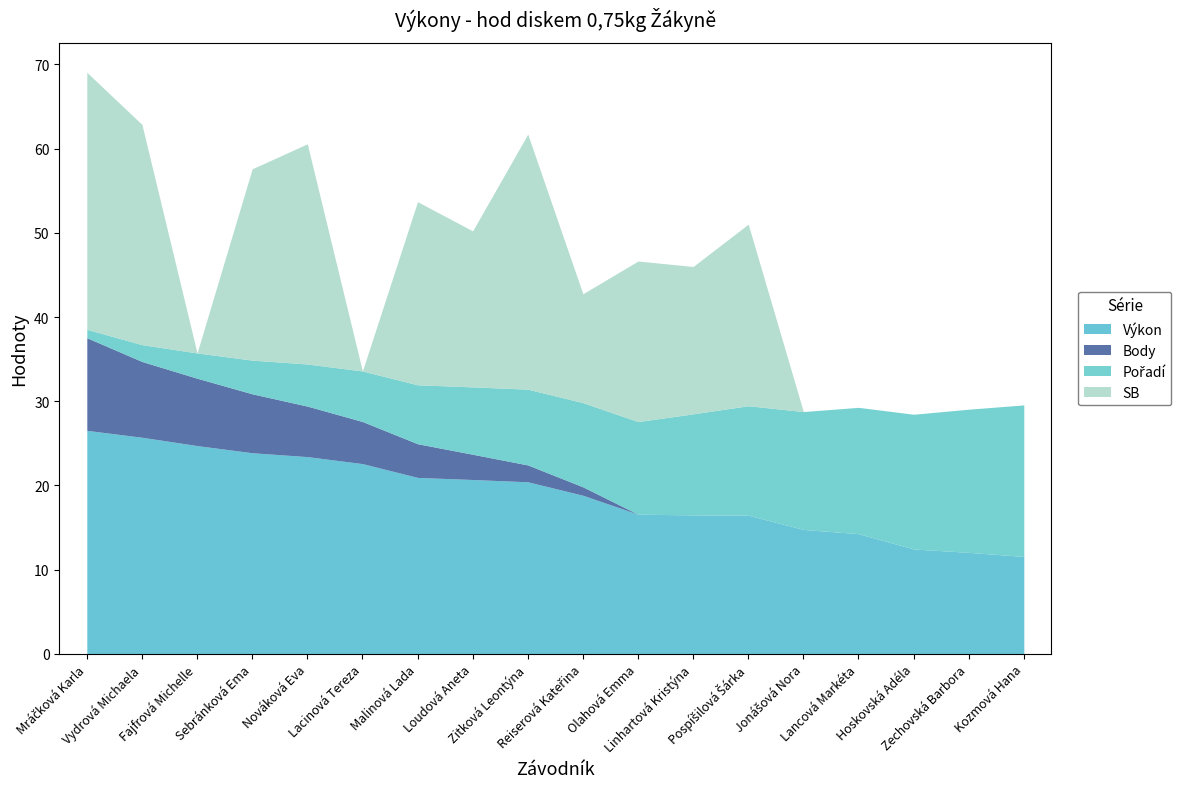

What is the highest value of the Výkon series?

26.5